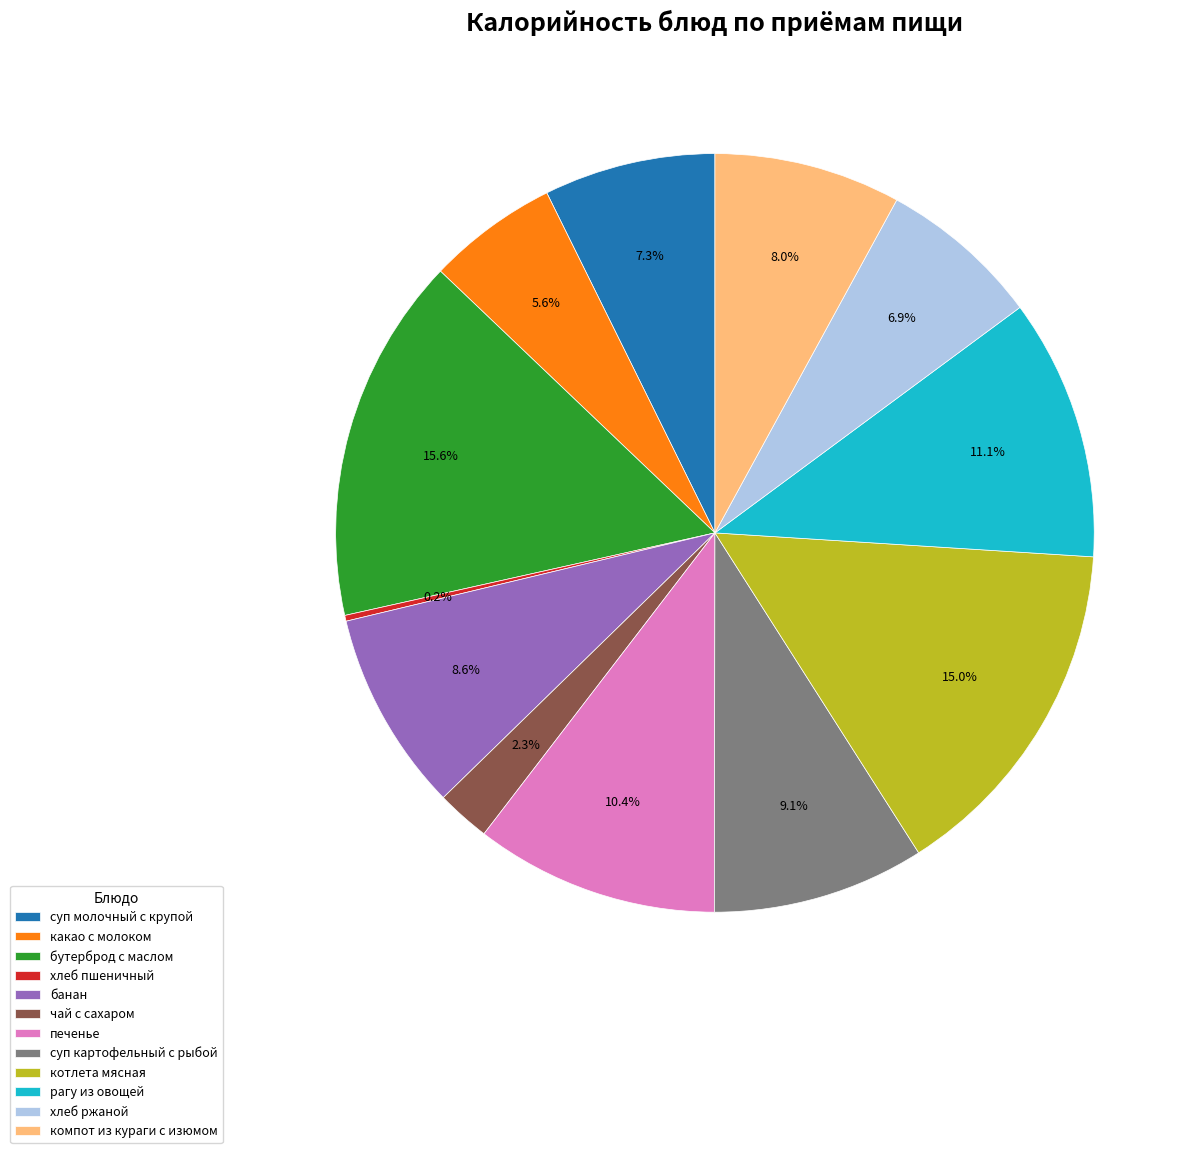

The рагу из овощей slice represents 17% of the pie. True or false?

False